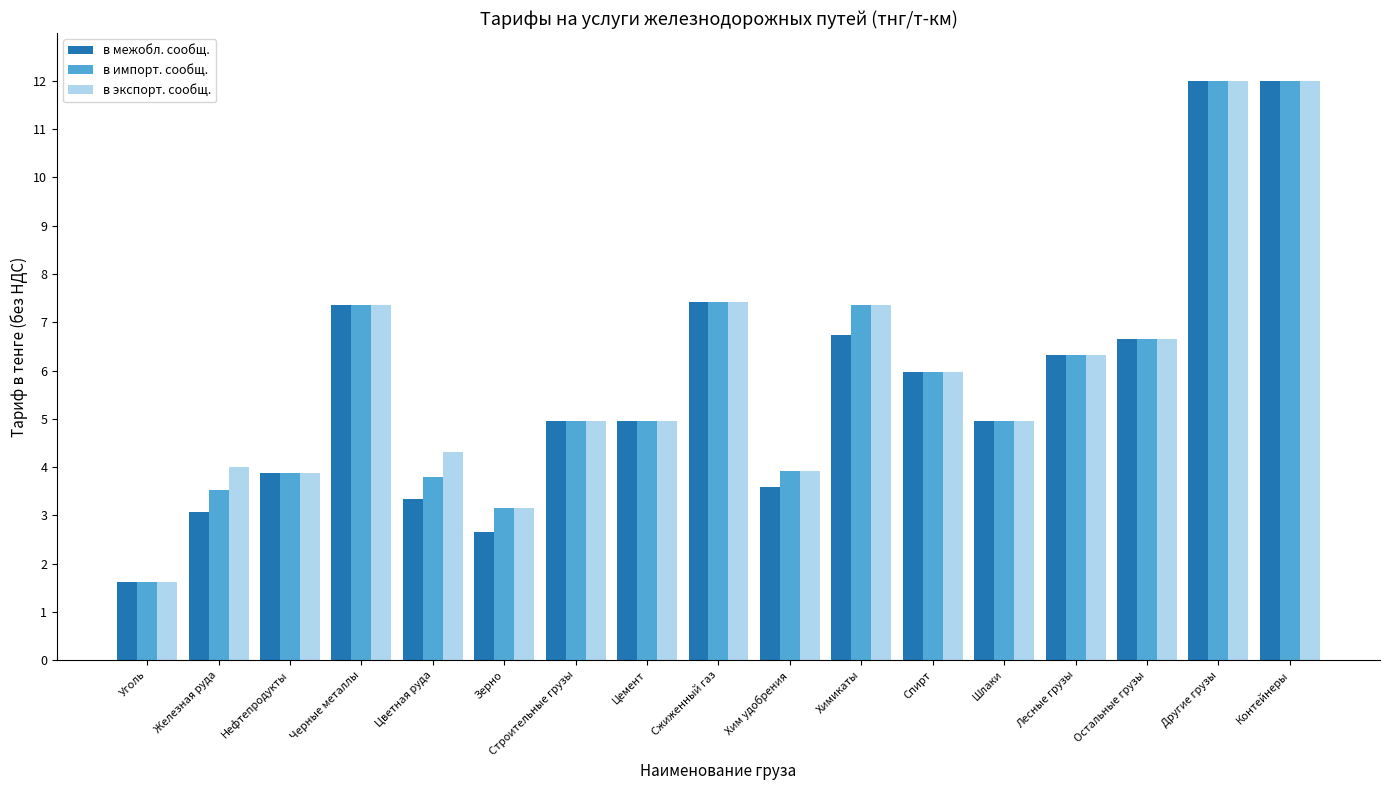

True or false: в межобл. сообщ. has a value of 7.4 at Сжиженный газ.

True